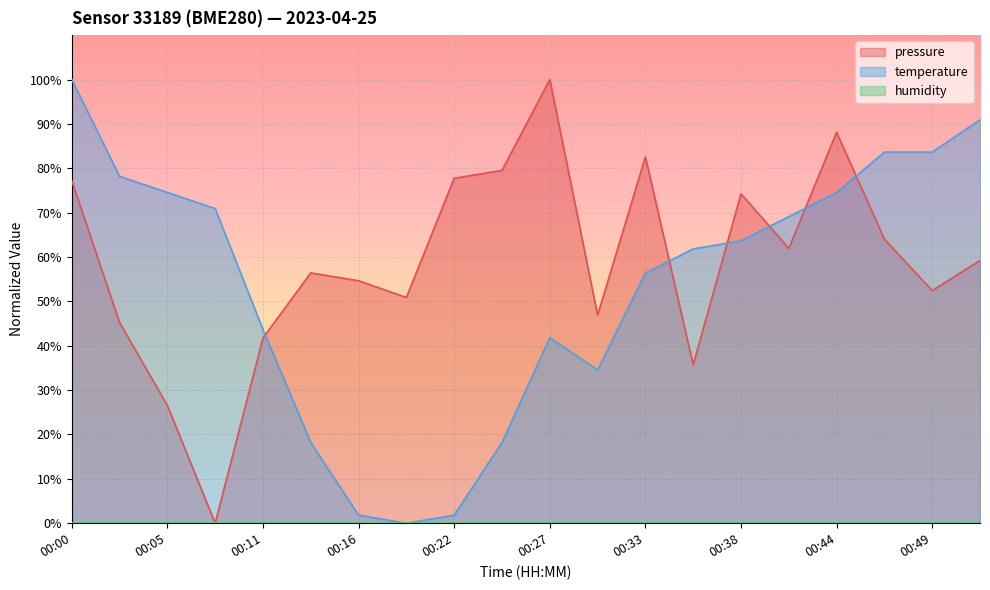

What is the sum of the temperature values at 00:36 and 00:44?

136.4